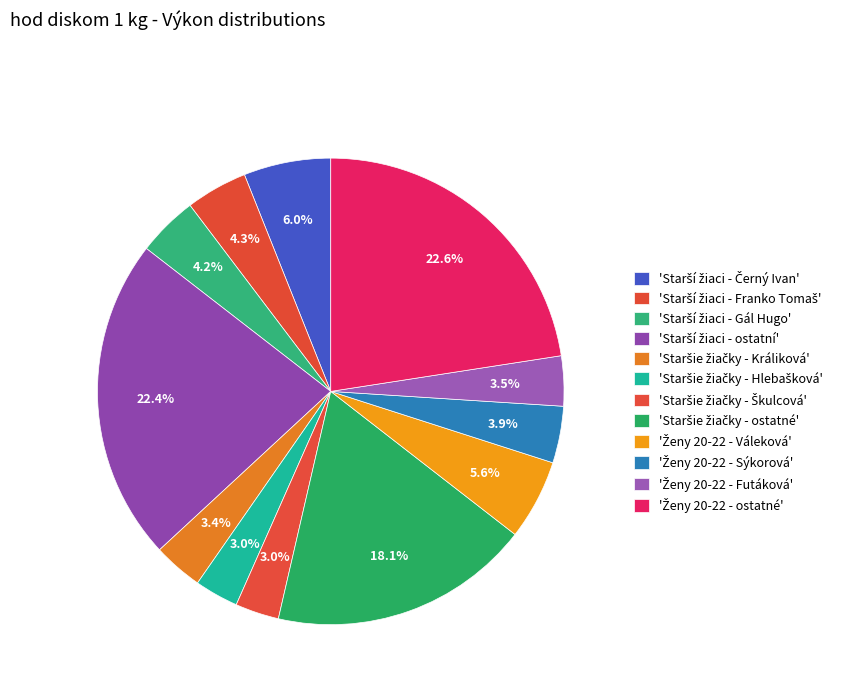

Is there a majority slice in this chart?

No